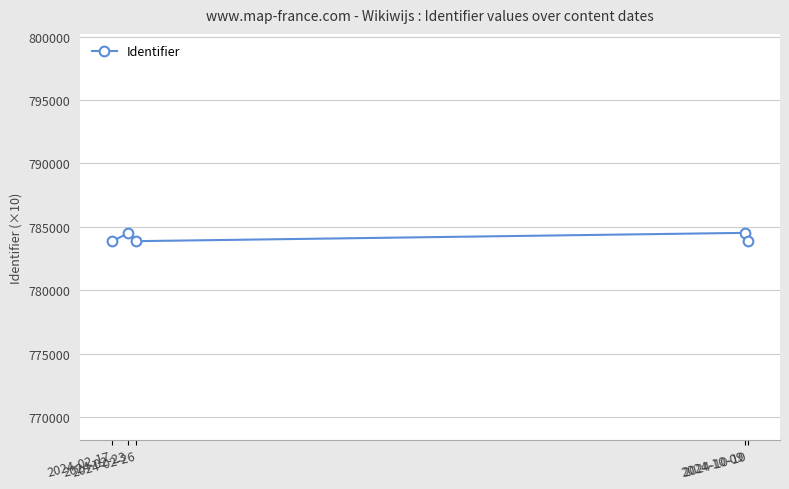

What is the greatest value displayed?

784525.1